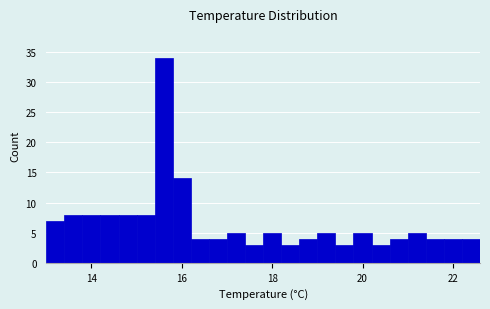

Around what value on the x-axis is the tallest bar? Give the approximate position of its centre, as read against the axis.

15.6